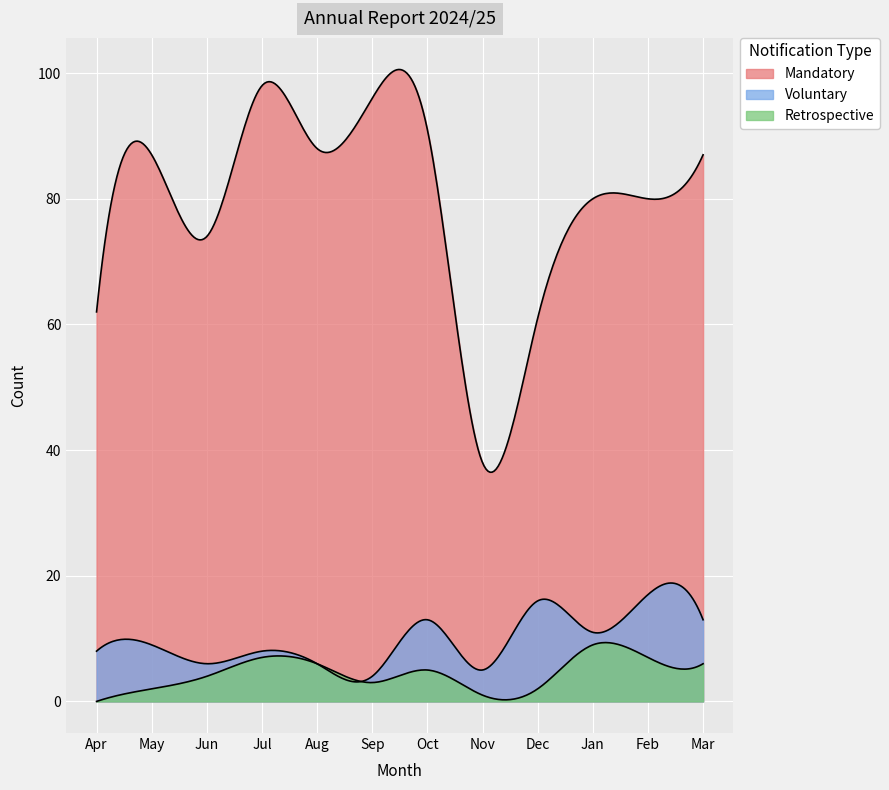

True or false: Voluntary and Mandatory intersect in this chart.

False